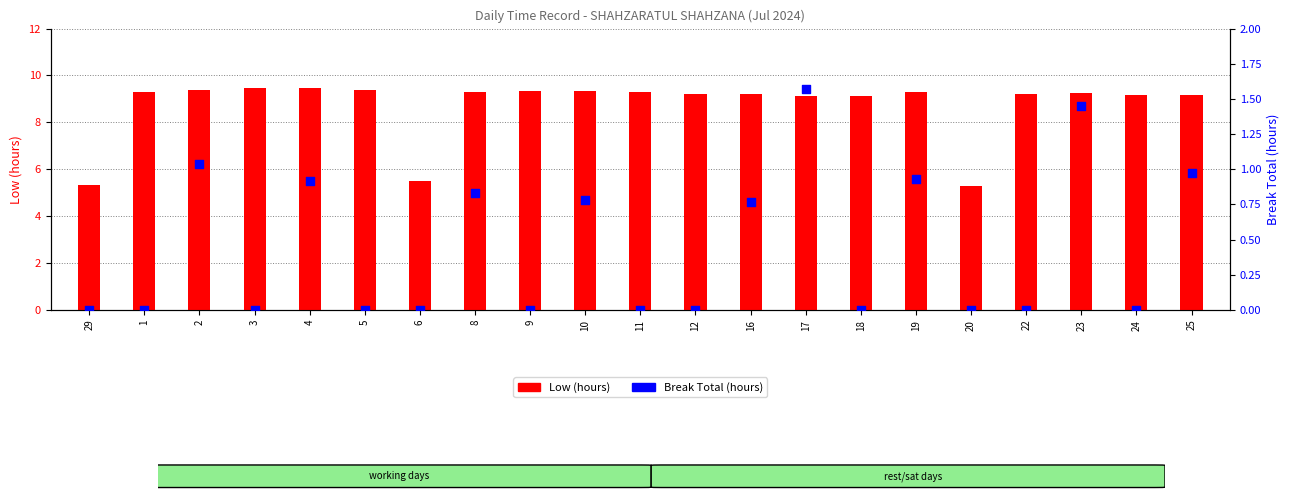

Which series has the largest total across all categories?

Low (hours)